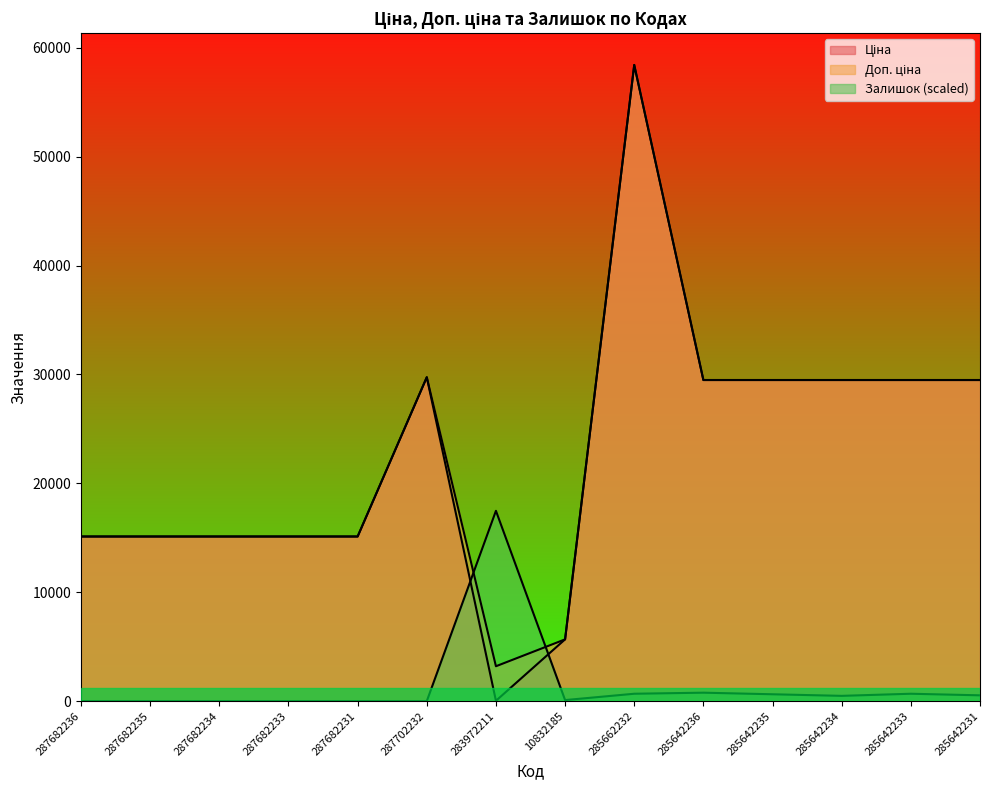

What are all the series names shown in the legend?

Ціна, Доп. ціна, Залишок